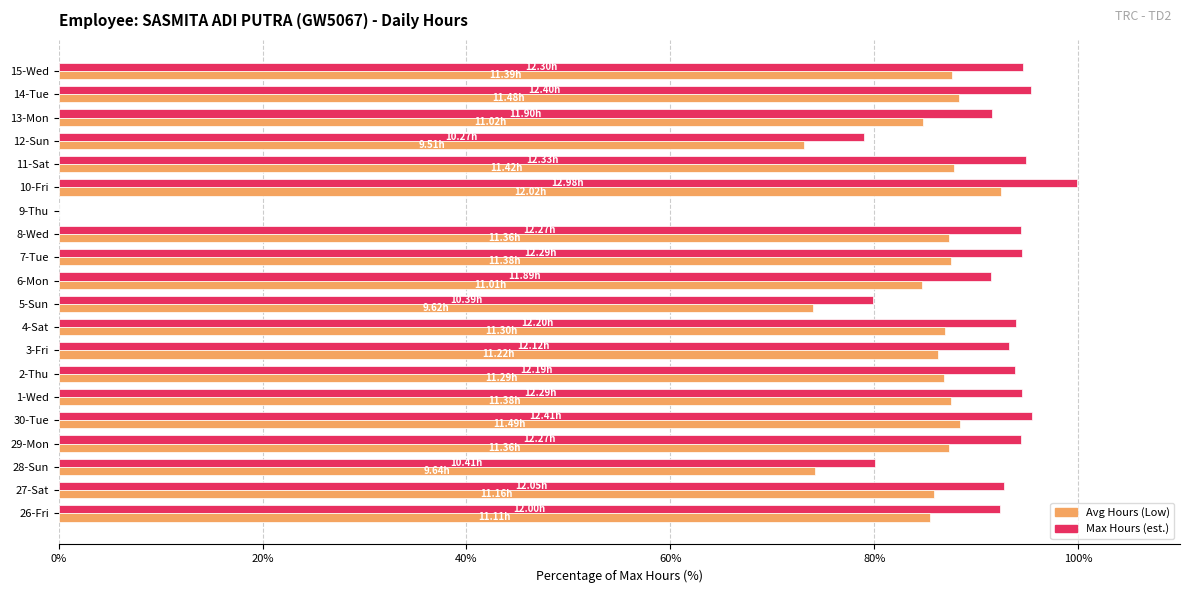

Between 26-Fri and 10-Fri, which series saw the biggest shift?

Max Hours (est.)